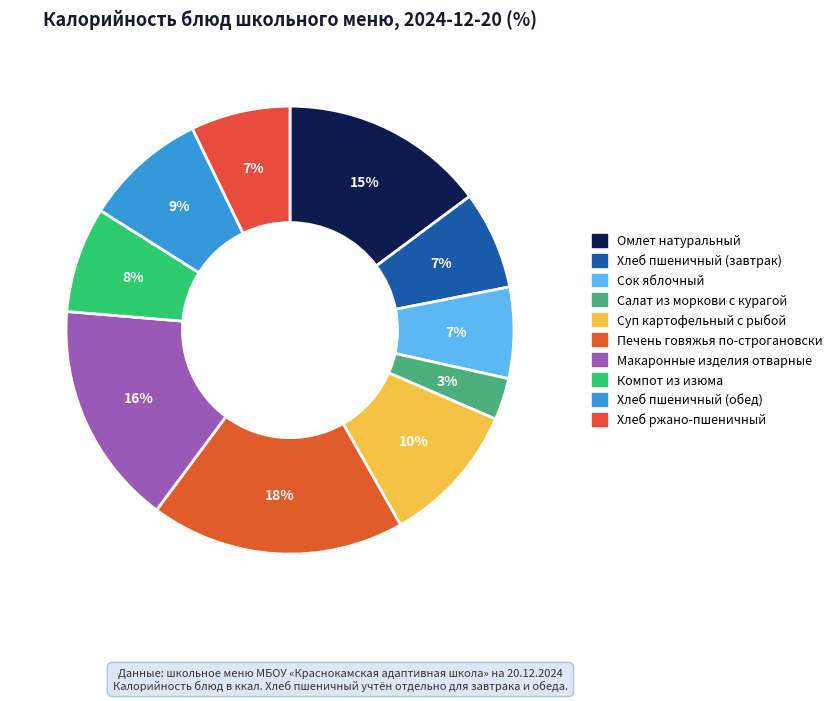

The Омлет натуральный slice represents 6% of the pie. True or false?

False